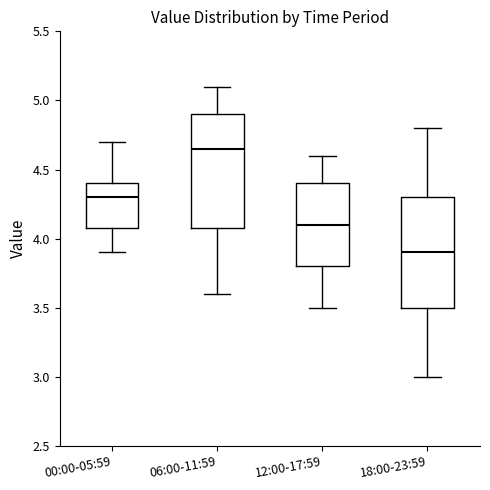

Reading left to right, read every box against the y-axis: the position of its median line, the range the box covers, and the ends of its whiskers. The values are not printed on the chart, so give them approximately, as read against the axis.

00:00-05:59: median 4.30, box 4.10 to 4.40, whiskers 3.90 to 4.70
06:00-11:59: median 4.65, box 4.10 to 4.90, whiskers 3.60 to 5.10
12:00-17:59: median 4.10, box 3.80 to 4.40, whiskers 3.50 to 4.60
18:00-23:59: median 3.90, box 3.50 to 4.30, whiskers 3.00 to 4.80